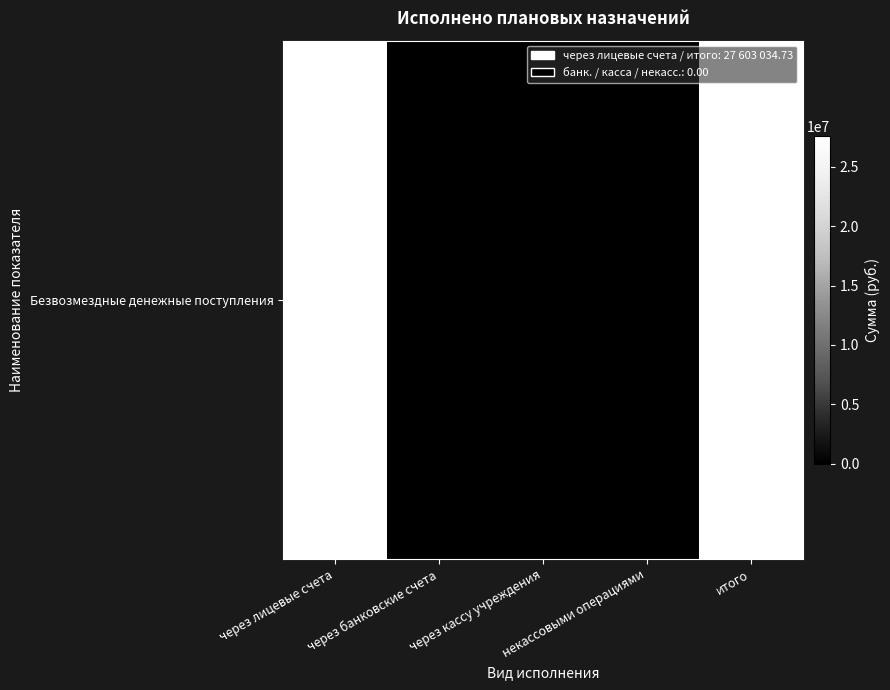

Which label corresponds to the largest value in the chart?

через лицевые счета